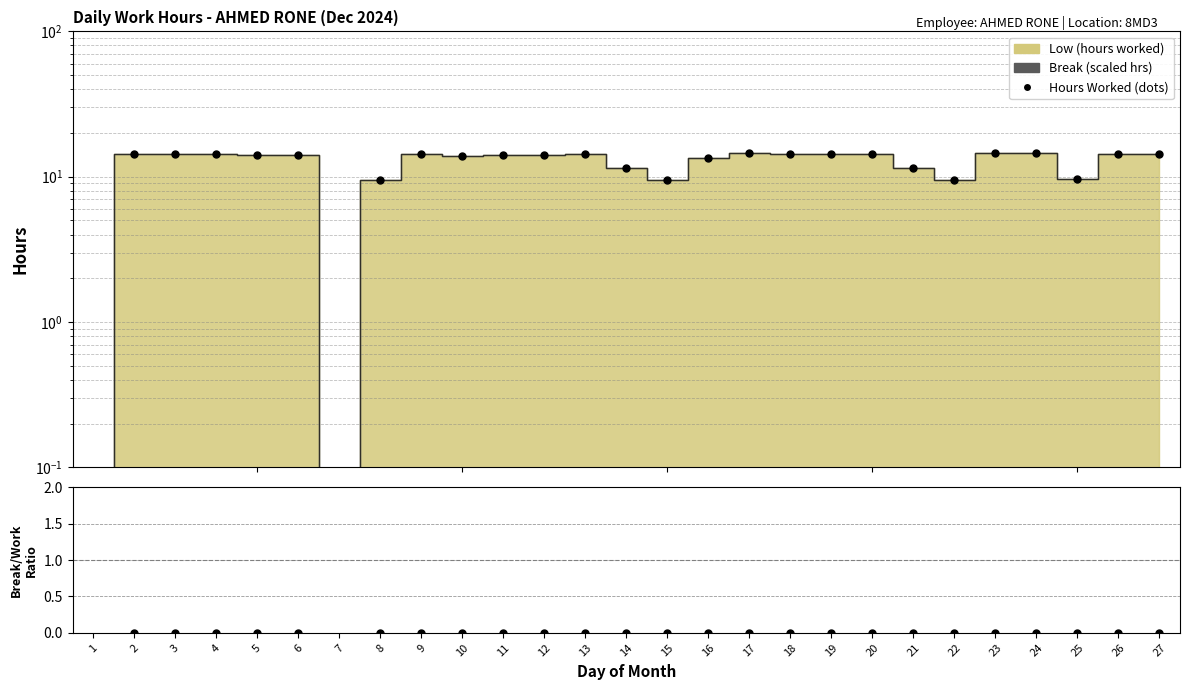

At which category is the sum across all series the highest?

24